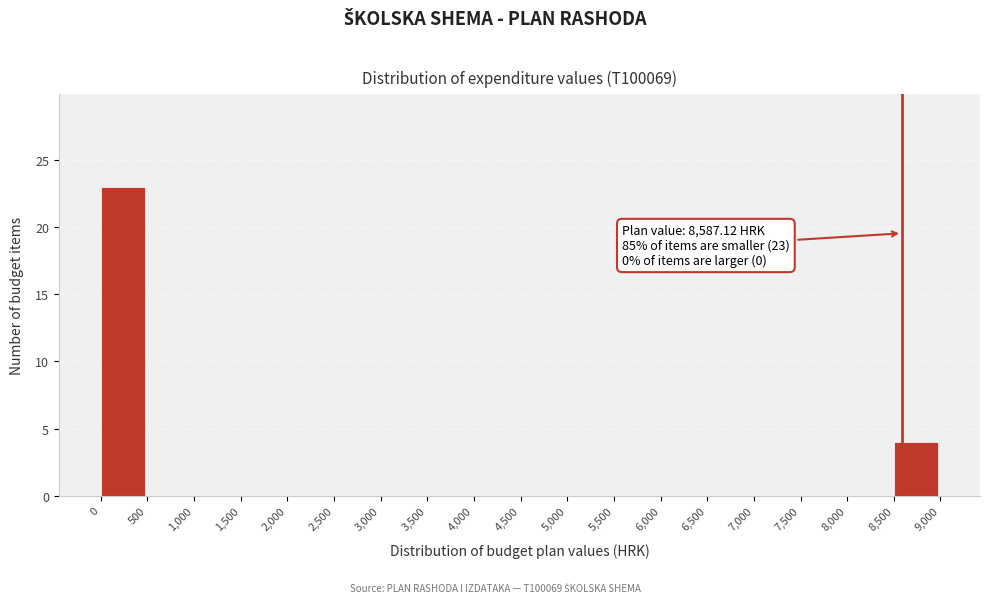

Over which range of the x-axis is the bar tallest?

0 to 500